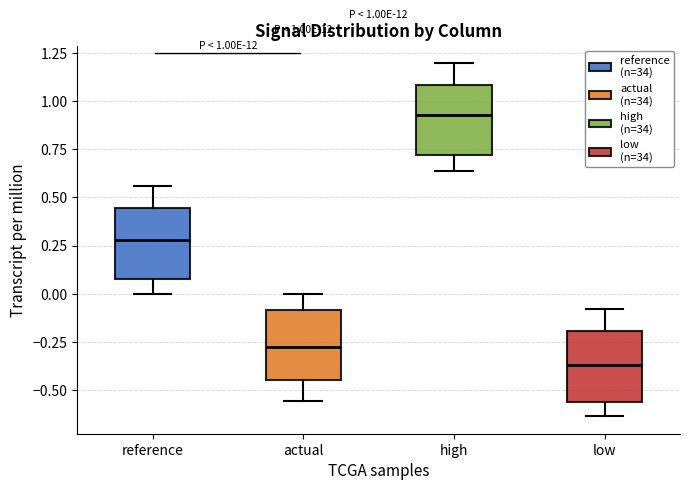

Which box has the lowest median line?

low